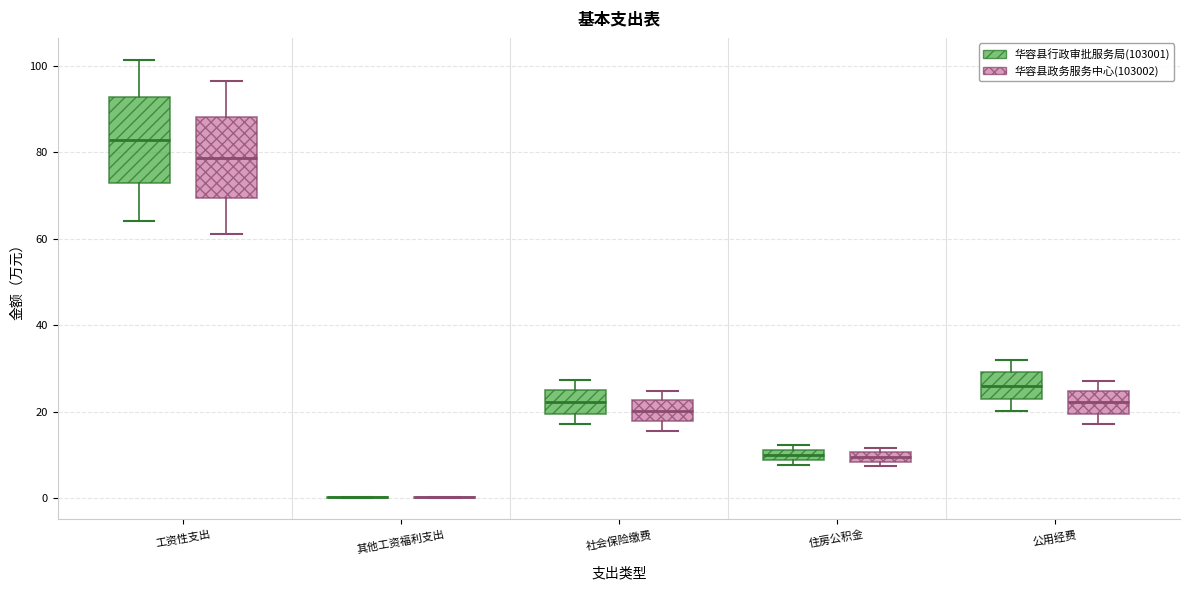

Where does the median line of the box for 工资性支出 (华容县行政审批服务局(103001)) sit on the y-axis? The values are not printed on the chart, so give them approximately, as read against the axis.

82